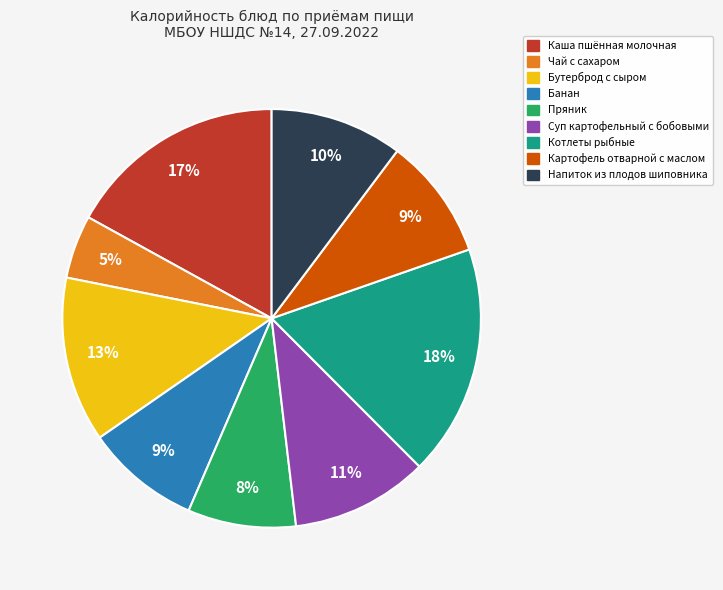

Count the number of slices in the pie.

9